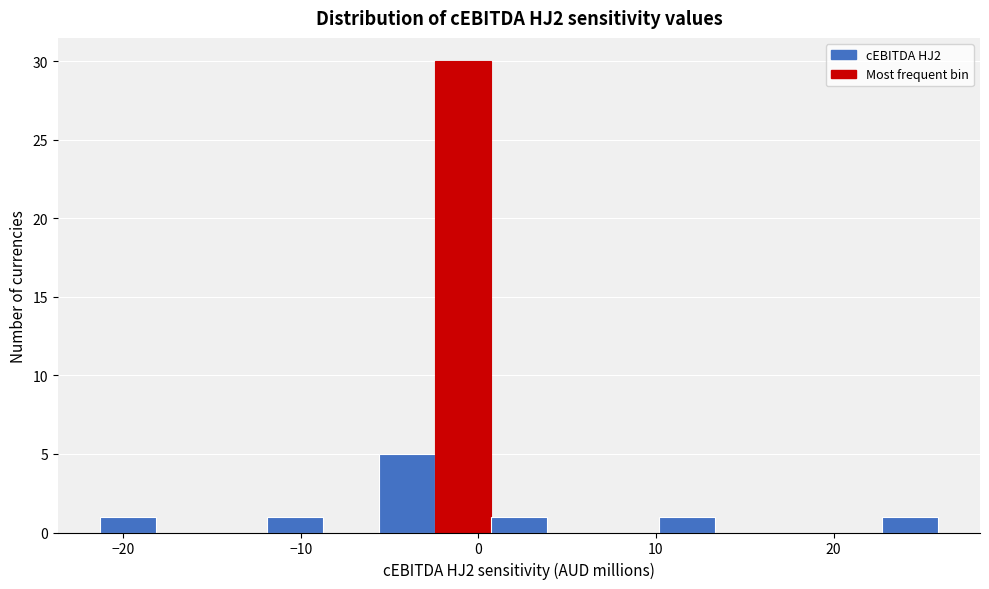

Around what value on the x-axis is the tallest bar? Give the approximate position of its centre, as read against the axis.

-1